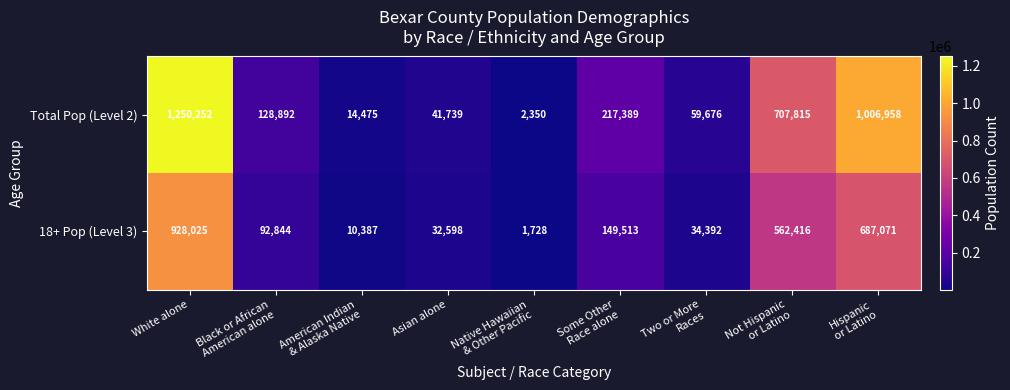

Which category has the lowest value across all series?

Native Hawaiian
& Other Pacific